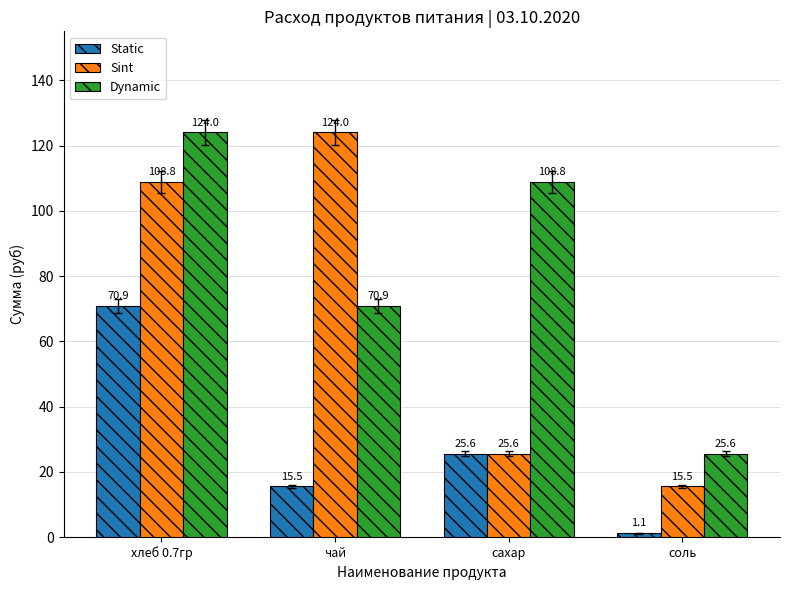

What is the greatest value displayed?

124.0